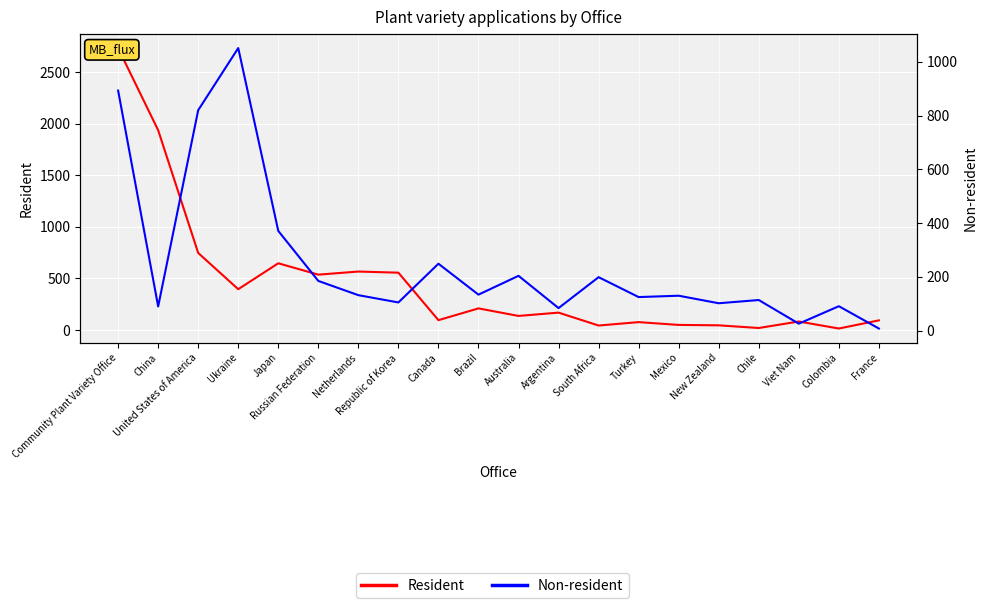

The value of Resident at Argentina is 169. True or false?

True